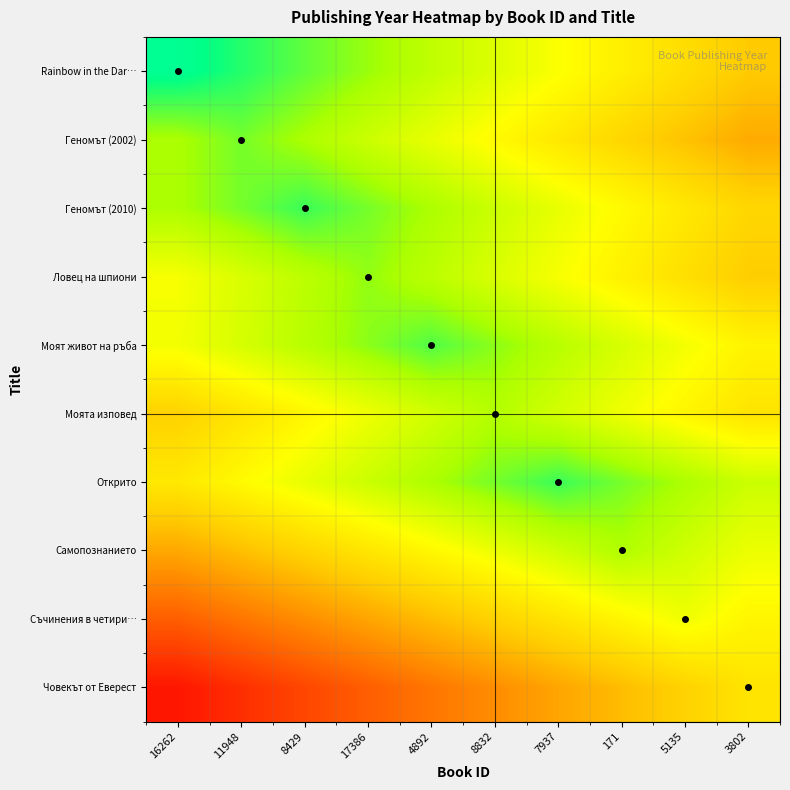

At 3802, list the series in order from largest to smallest.

Открито, Самопознанието, Съчинения в четири…, Моят живот на ръба, Моята изповед, Човекът от Еверест, Геномът (2010), Ловец на шпиони, Rainbow in the Dar…, Геномът (2002)